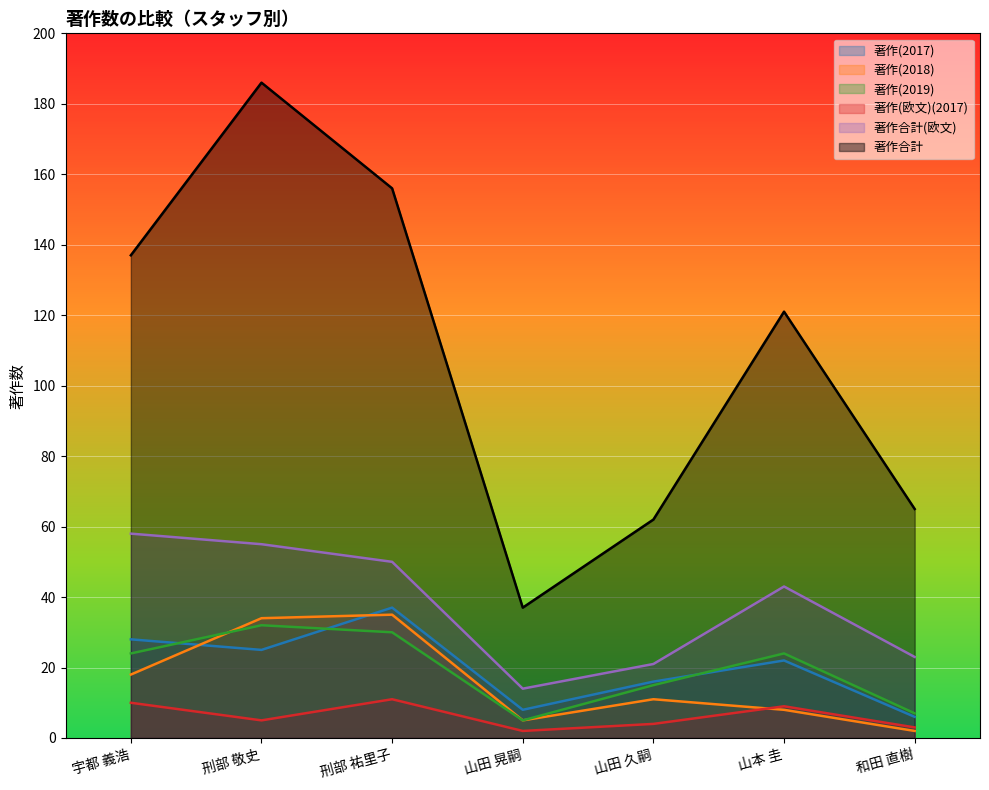

Where does the 著作(2019) series first go above 24?

刑部 敬史